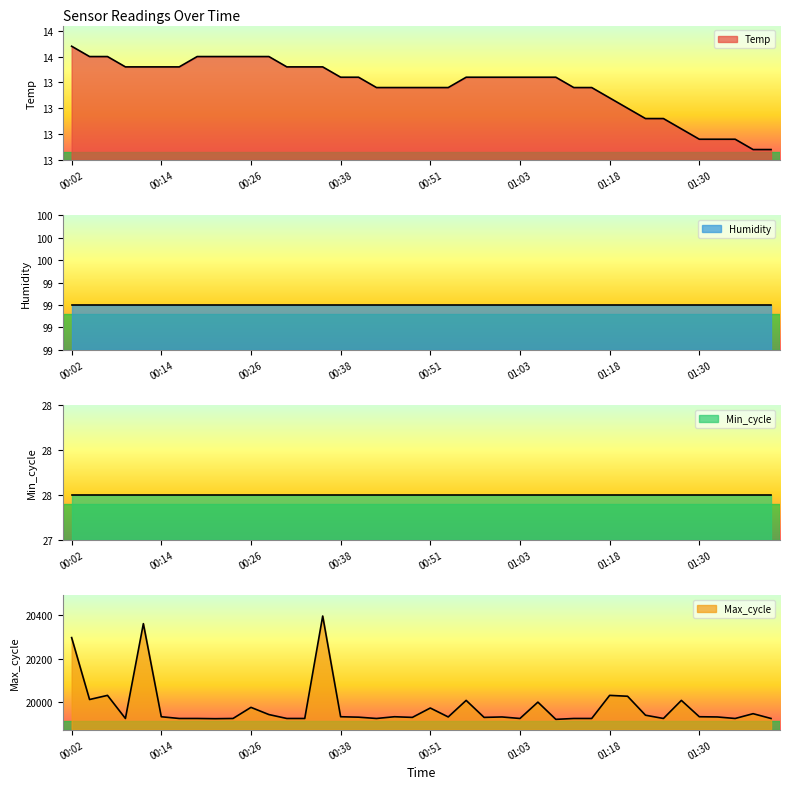

True or false: Temp and Max_cycle cross at least once.

False